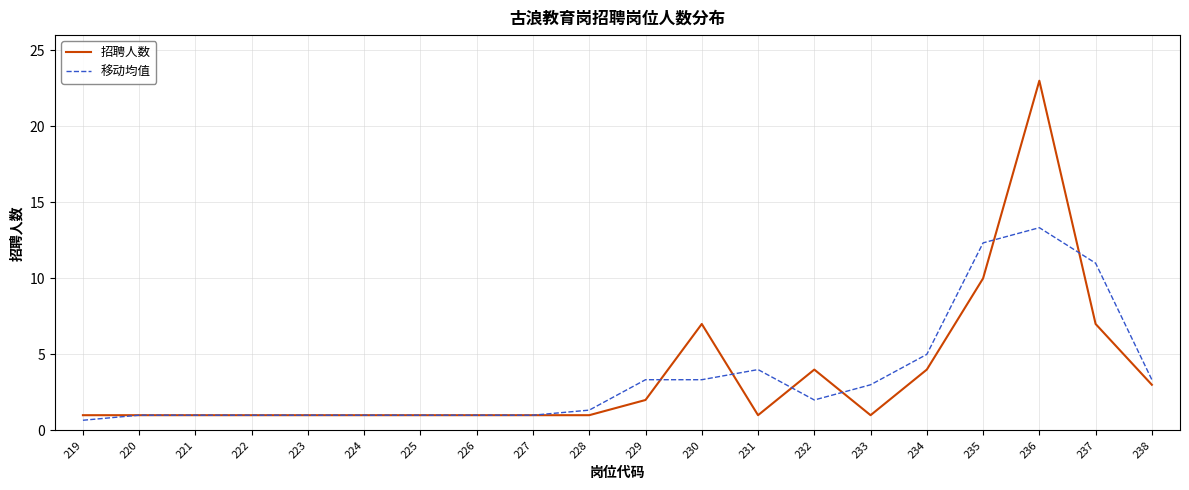

Where is 招聘人数 nearest to the value 12?

235